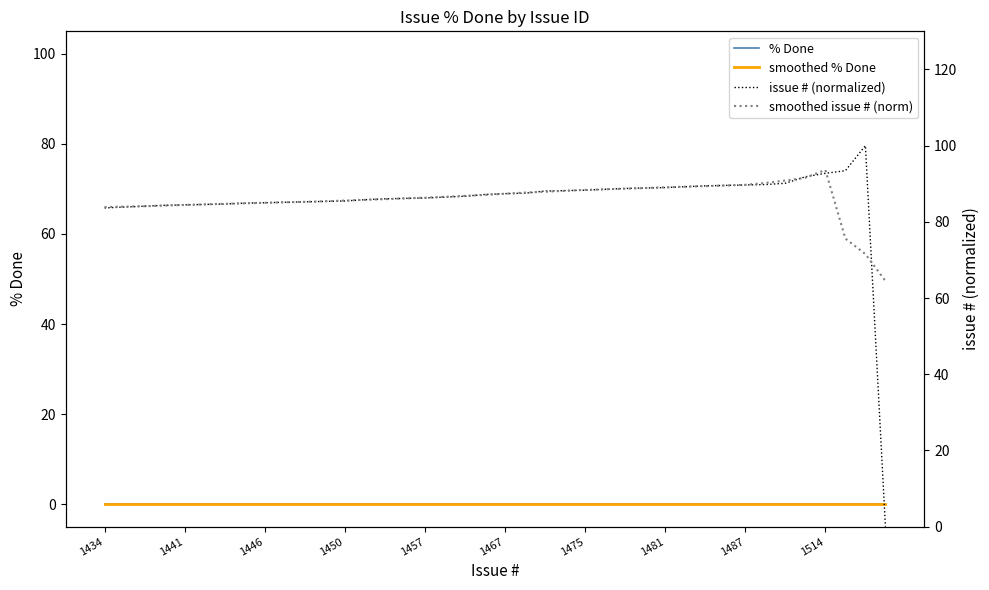

What are all the series names shown in the legend?

% Done, smoothed % Done, issue # (normalized), smoothed issue # (norm)